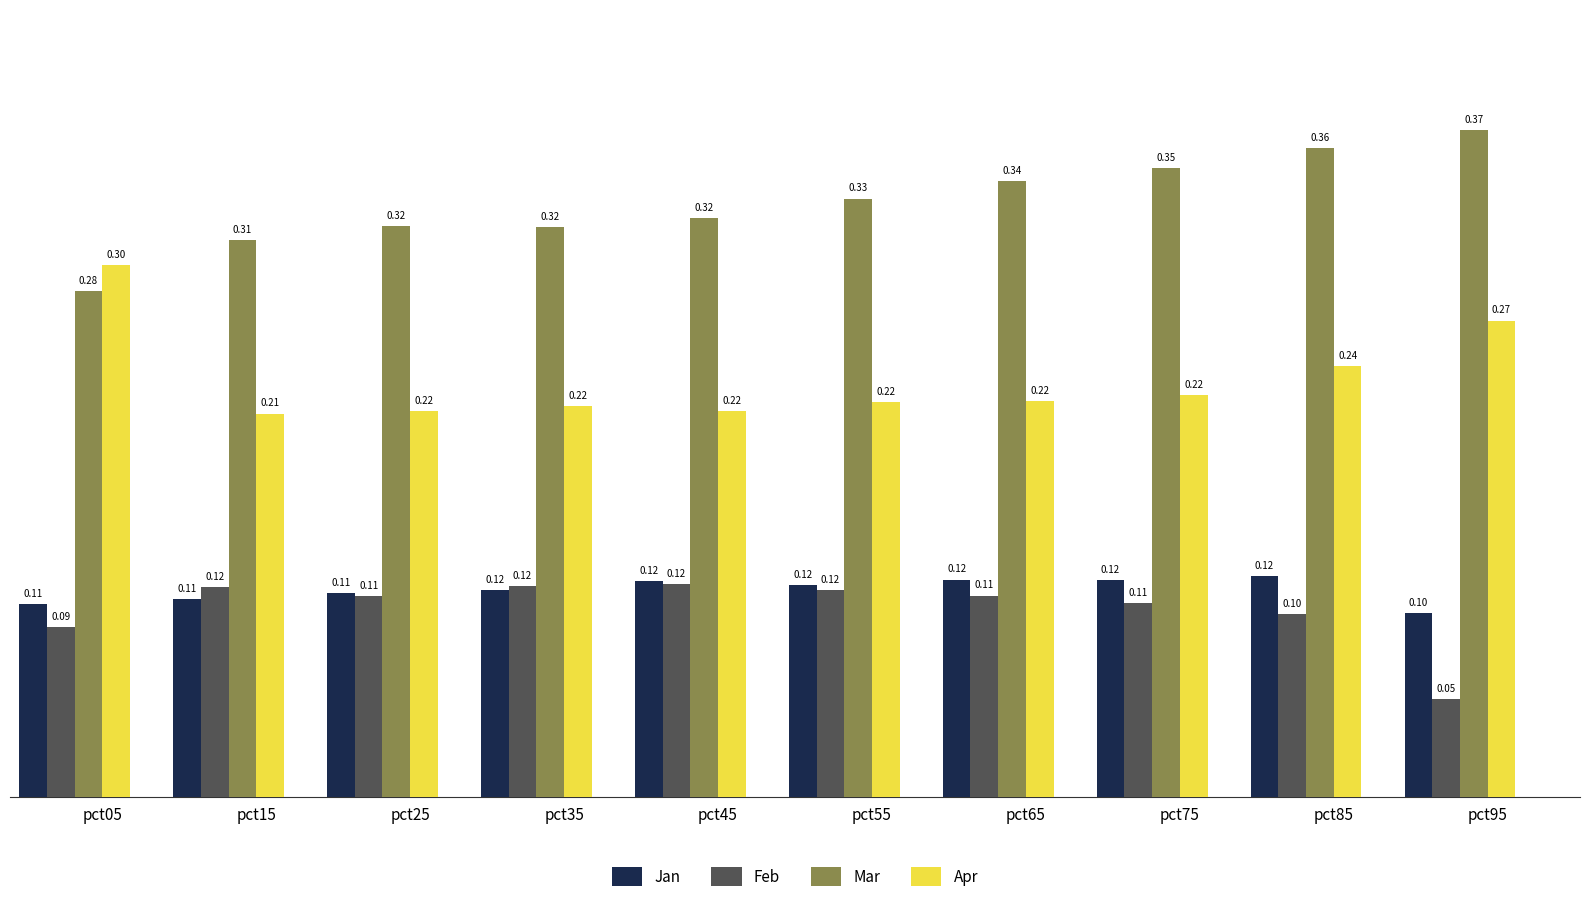

Which series changed the most between pct85 and pct95?

Feb